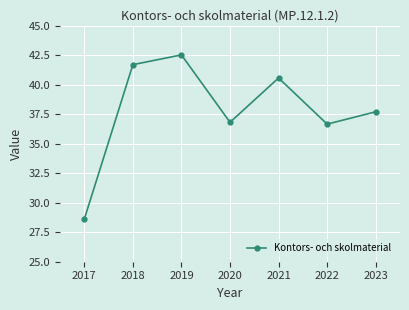

Reading left to right, extract all data points from this chart.

28.6	41.7	42.5	36.8	40.6	36.7	37.7